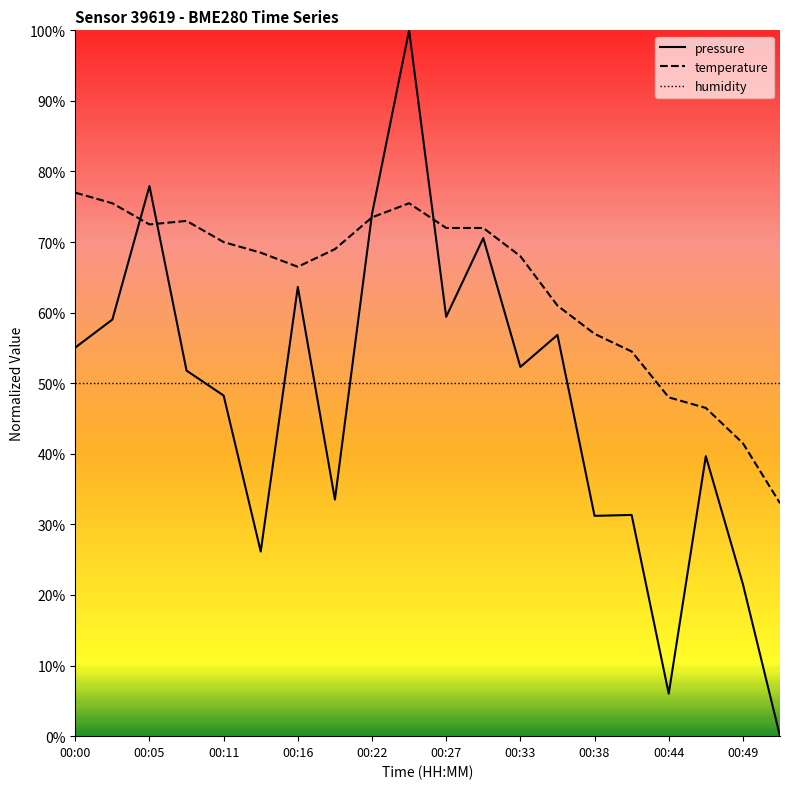

List the series in order of their peak value, highest first.

pressure, temperature, humidity